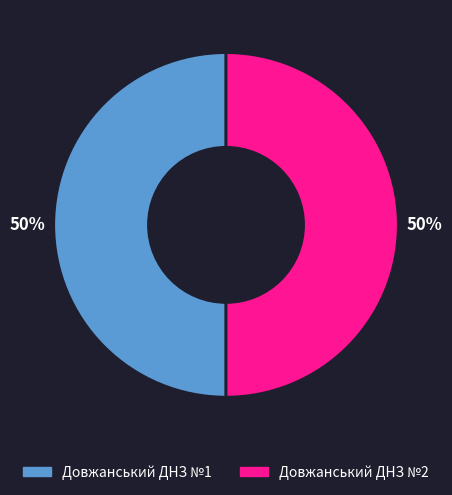

To the nearest percent, what is the combined percentage of Довжанський ДНЗ №1 and Довжанський ДНЗ №2?

100%